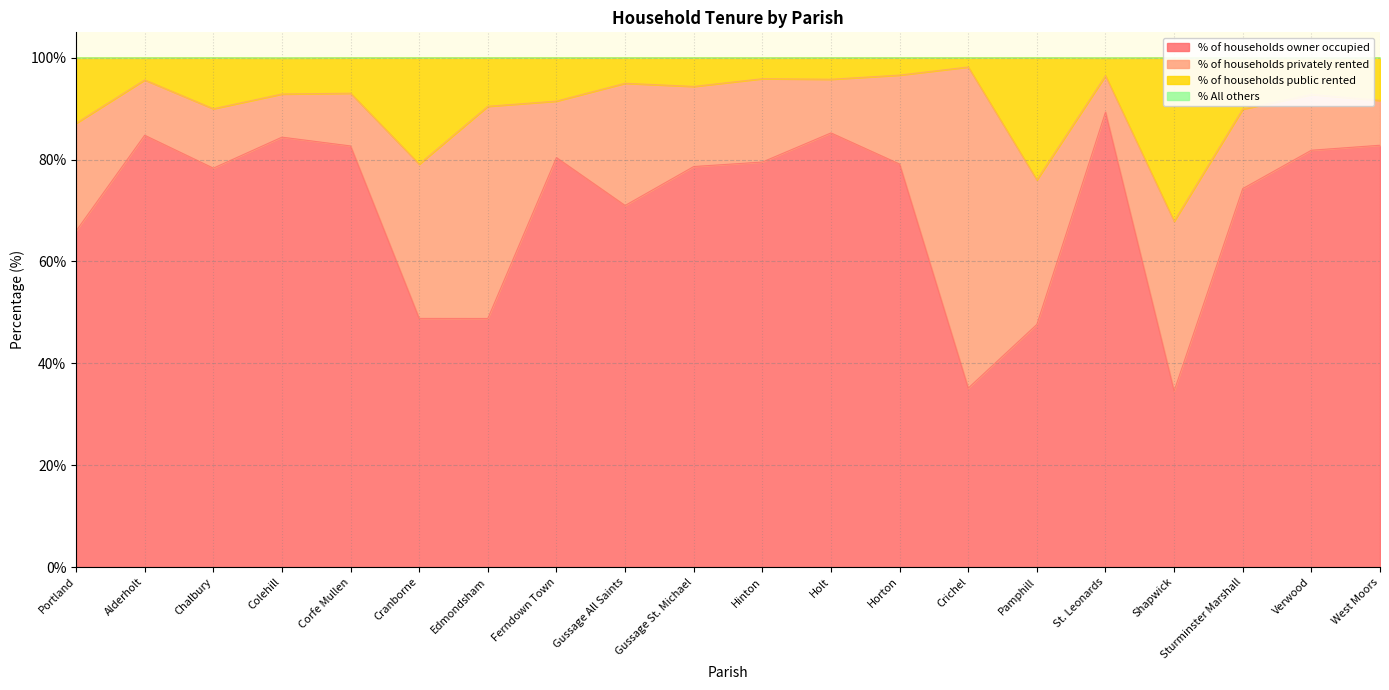

What is the lowest value of the % of households owner occupied series?

34.6